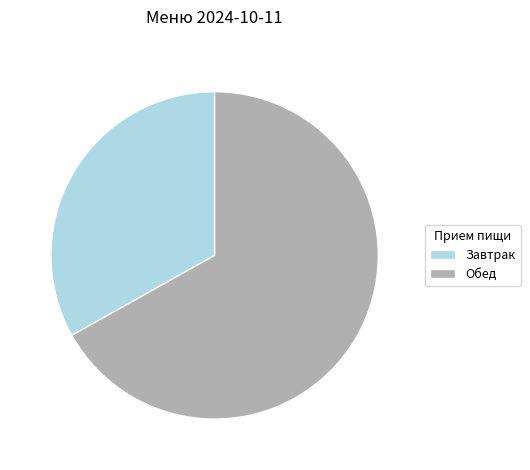

Is there any slice that represents more than half of the pie?

Yes